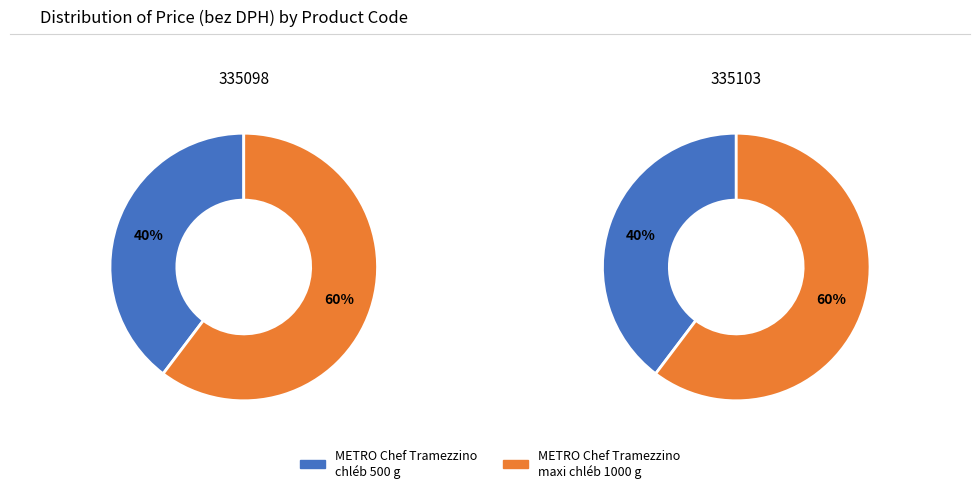

To the nearest percent, what is the average slice percentage?

50%